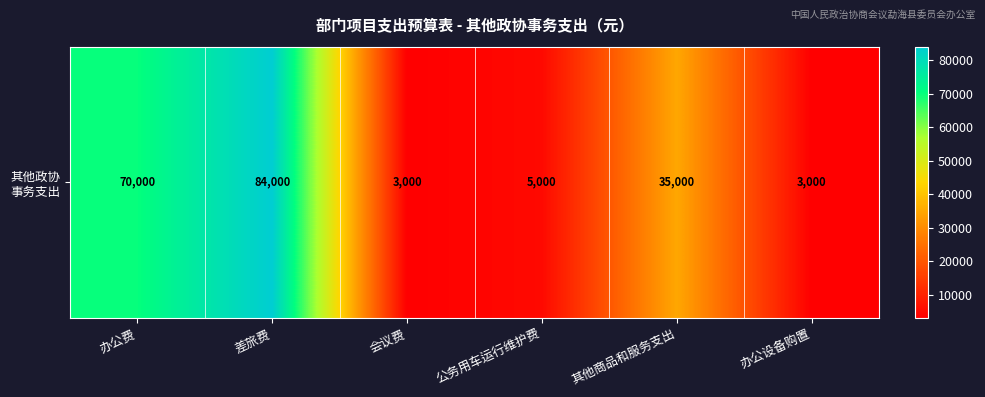

What is the minimum value shown in the chart?

3000